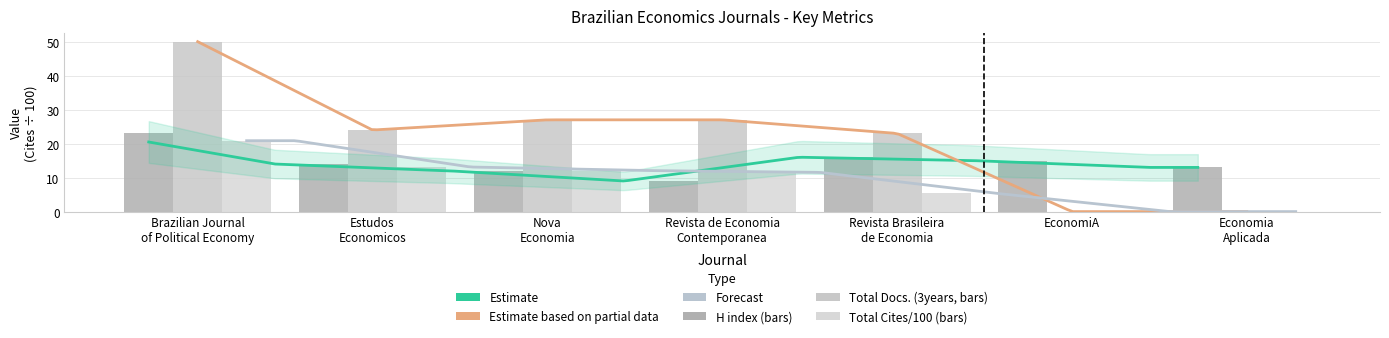

What is the value of the Total Docs. (3years) bar at the 3rd from the left?

27.0